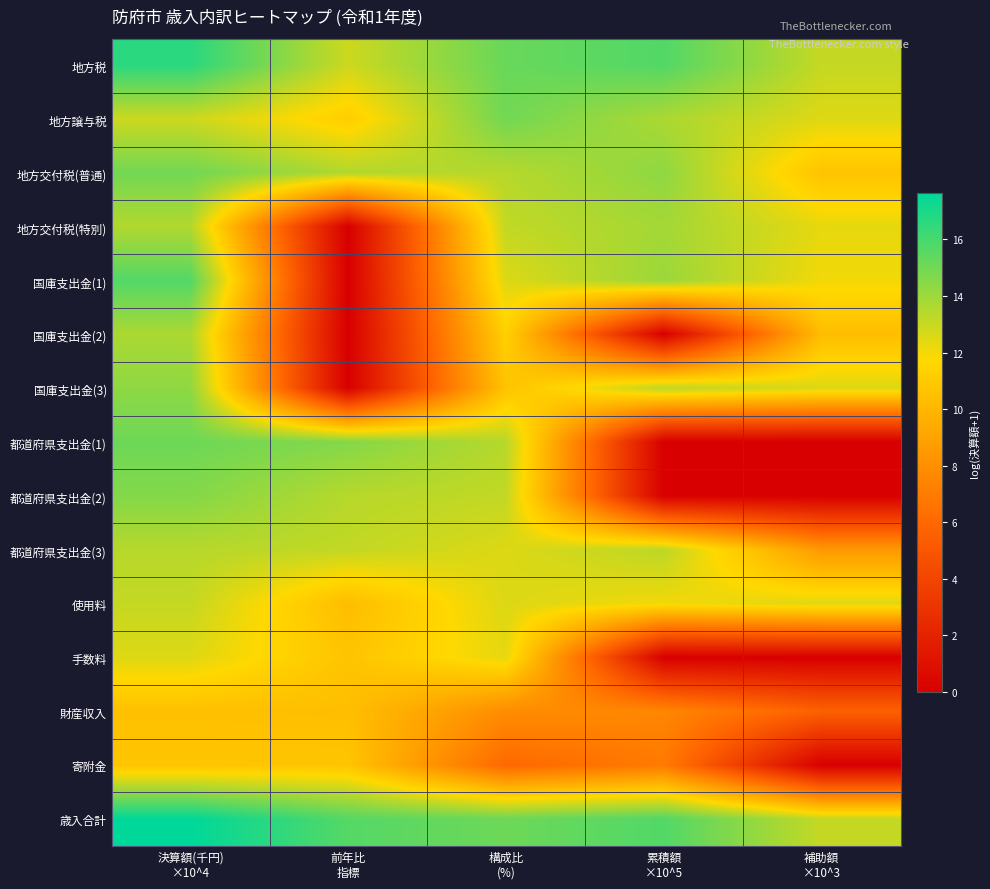

Reading left to right, list all the values displayed in this chart.

地方税: 決算額(千円)
×10^4=16.7	前年比
指標=12.9	構成比
(%)=15.2	累積額
×10^5=15.7	補助額
×10^3=13.1
地方譲与税: 決算額(千円)
×10^4=12.9	前年比
指標=11.2	構成比
(%)=15.0	累積額
×10^5=13.7	補助額
×10^3=12.5
地方交付税(普通): 決算額(千円)
×10^4=15.0	前年比
指標=13.5	構成比
(%)=13.4	累積額
×10^5=14.3	補助額
×10^3=10.7
地方交付税(特別): 決算額(千円)
×10^4=13.5	前年比
指標=0.0	構成比
(%)=13.1	累積額
×10^5=13.8	補助額
×10^3=12.3
国庫支出金(1): 決算額(千円)
×10^4=15.7	前年比
指標=0.0	構成比
(%)=12.5	累積額
×10^5=14.1	補助額
×10^3=12.0
国庫支出金(2): 決算額(千円)
×10^4=13.7	前年比
指標=0.0	構成比
(%)=11.4	累積額
×10^5=0.0	補助額
×10^3=10.4
国庫支出金(3): 決算額(千円)
×10^4=14.3	前年比
指標=0.0	構成比
(%)=10.7	累積額
×10^5=13.3	補助額
×10^3=12.6
都道府県支出金(1): 決算額(千円)
×10^4=15.1	前年比
指標=14.6	構成比
(%)=13.4	累積額
×10^5=0.0	補助額
×10^3=0.0
都道府県支出金(2): 決算額(千円)
×10^4=14.6	前年比
指標=13.4	構成比
(%)=13.1	累積額
×10^5=0.0	補助額
×10^3=0.0
都道府県支出金(3): 決算額(千円)
×10^4=13.4	前年比
指標=13.1	構成比
(%)=12.5	累積額
×10^5=13.3	補助額
×10^3=8.5
使用料: 決算額(千円)
×10^4=13.1	前年比
指標=10.4	構成比
(%)=12.6	累積額
×10^5=12.0	補助額
×10^3=12.5
手数料: 決算額(千円)
×10^4=12.5	前年比
指標=10.7	構成比
(%)=12.3	累積額
×10^5=0.0	補助額
×10^3=0.0
財産収入: 決算額(千円)
×10^4=10.5	前年比
指標=10.4	構成比
(%)=7.9	累積額
×10^5=7.6	補助額
×10^3=5.6
寄附金: 決算額(千円)
×10^4=10.8	前年比
指標=10.7	構成比
(%)=6.0	累積額
×10^5=6.9	補助額
×10^3=0.0
歳入合計: 決算額(千円)
×10^4=17.6	前年比
指標=15.7	構成比
(%)=15.1	累積額
×10^5=15.7	補助額
×10^3=13.1